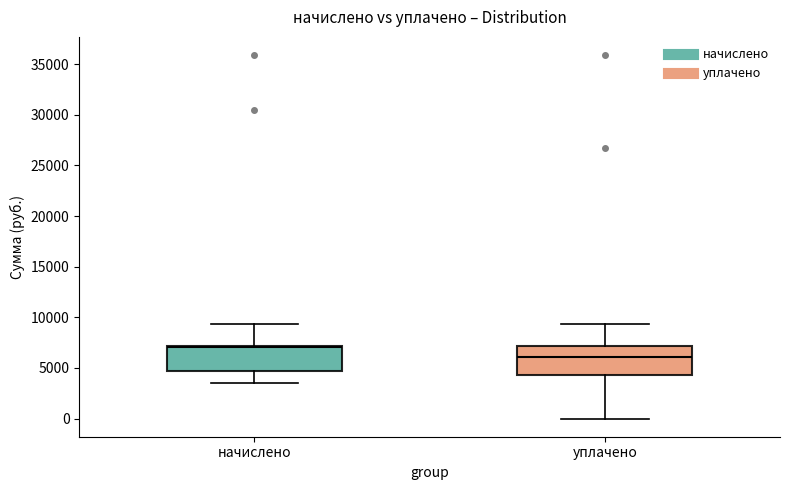

Reading left to right, transcribe this box plot: for each box, give where its median line is, the range the box spans, and where its two whiskers end, as read against the y-axis. The values are not printed on the chart, so give them approximately, as read against the axis.

начислено: median 7000 (just below the box's upper edge), box 4500 to 7000, whiskers 3500 to 9500
уплачено: median 6000, box 4500 to 7000, whiskers 0 to 9500